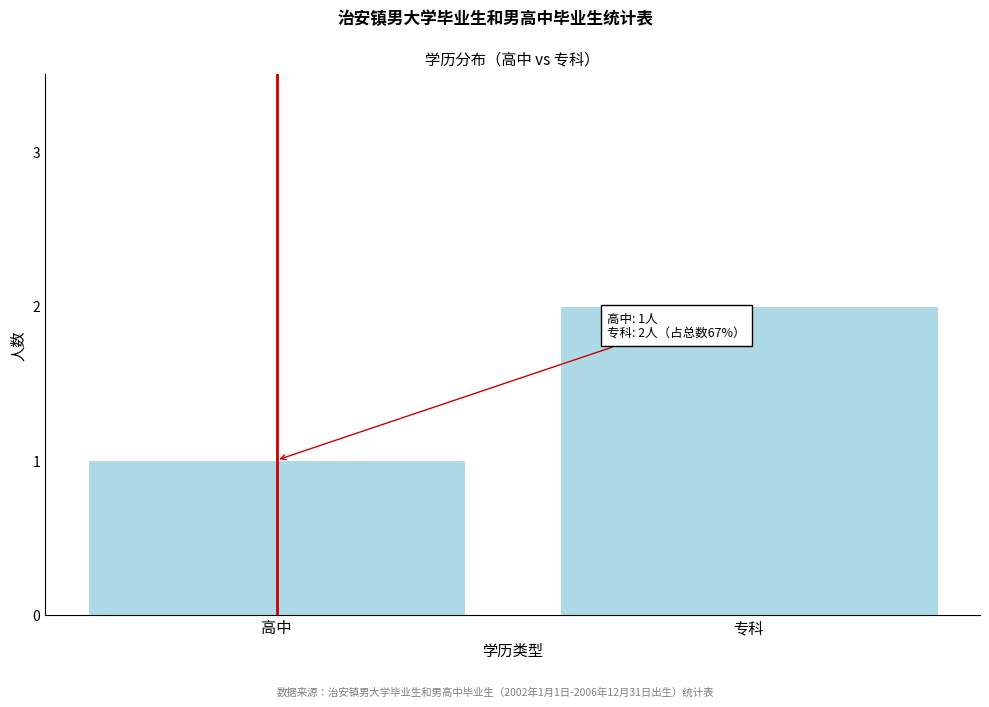

Reading left to right, list all the values displayed in this chart.

1	2